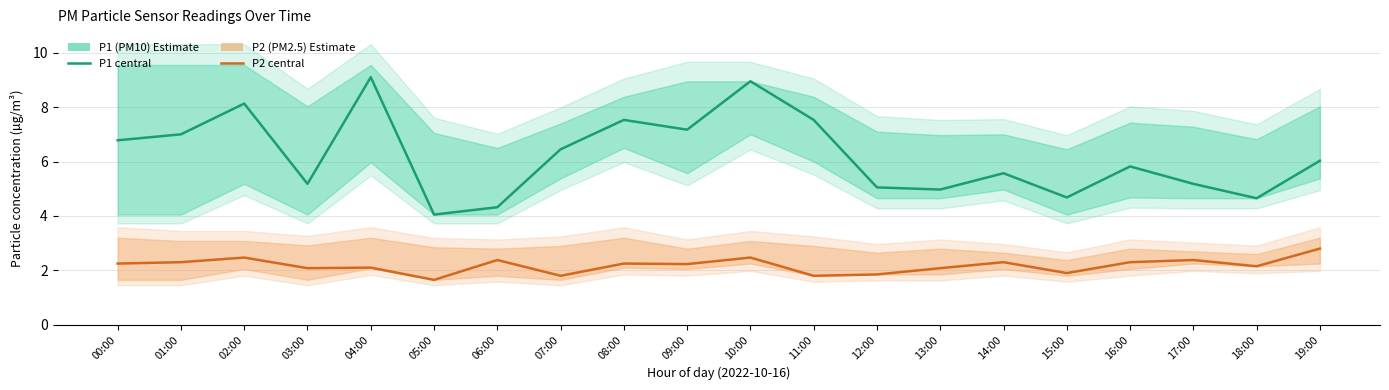

How many lines are shown in the chart?

2